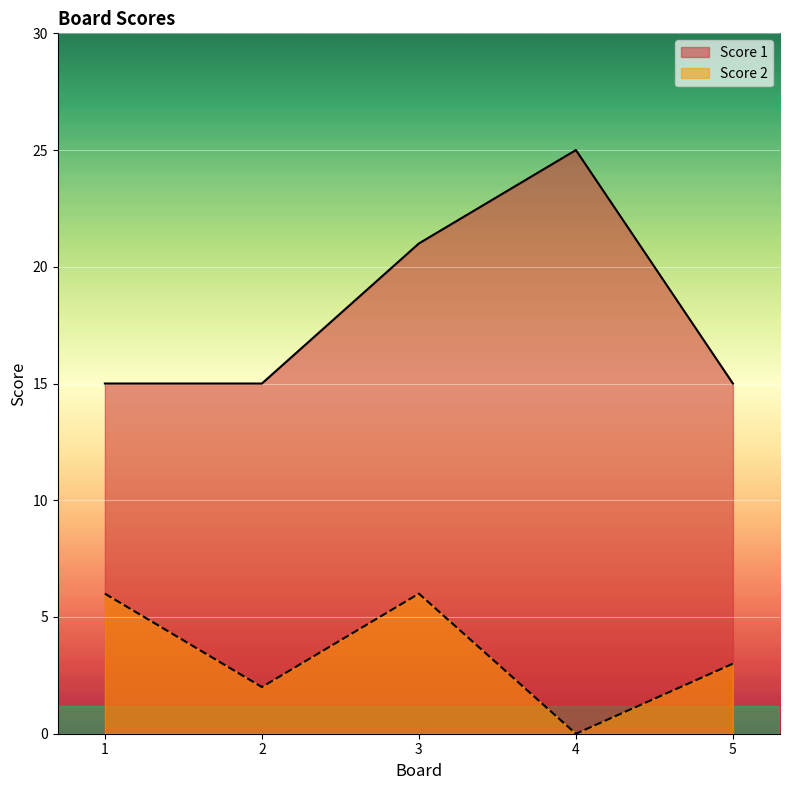

At which label is Score 2 closest to 3?

5